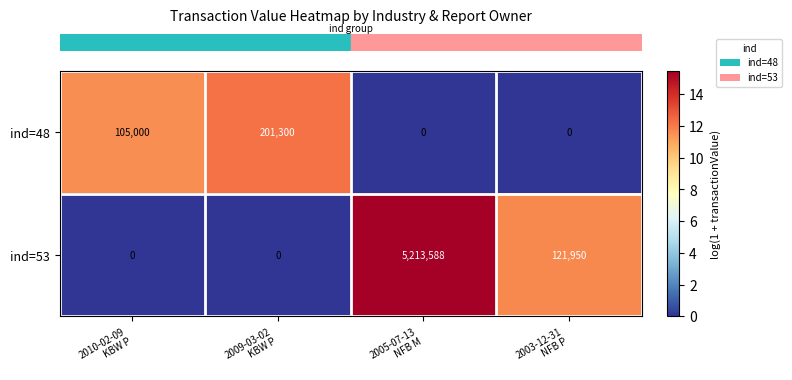

Count the number of categories in the chart.

4